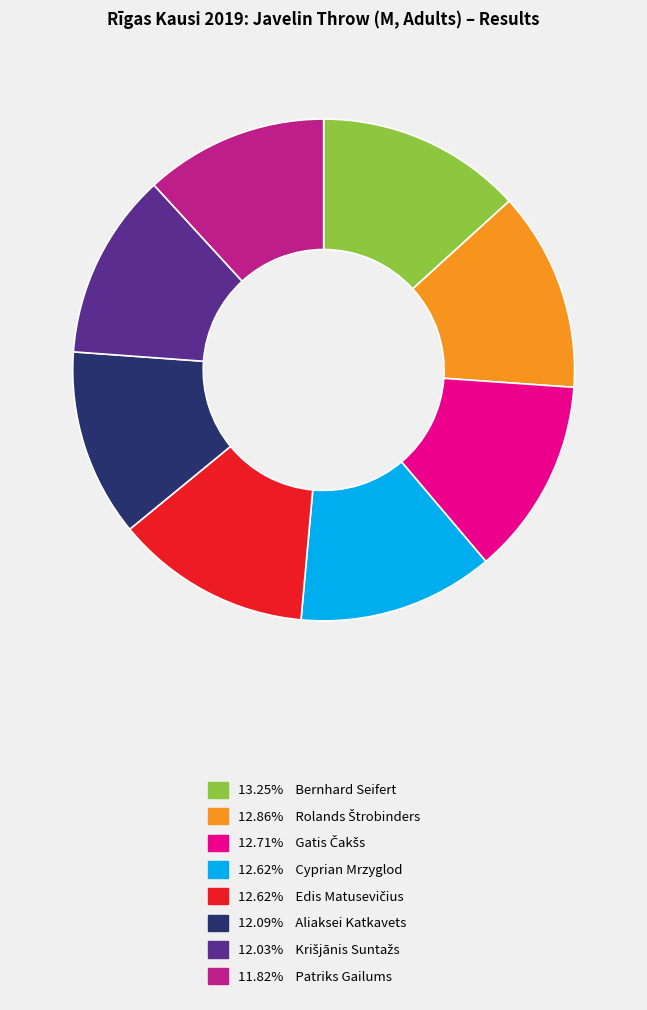

How many slices are in this pie chart?

8